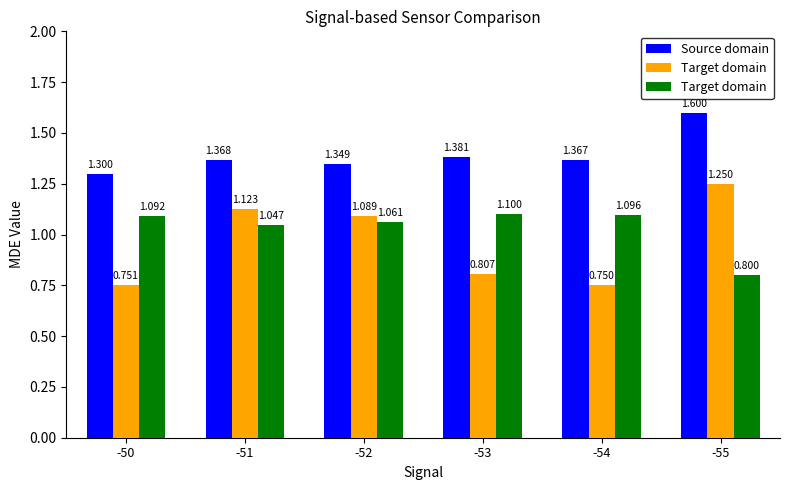

How many groups of bars are there?

6